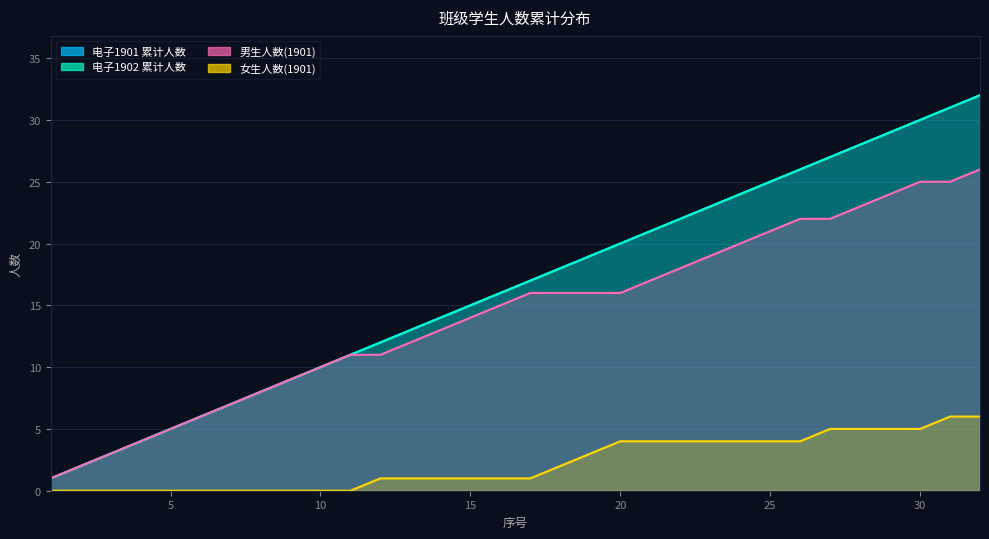

At how many categories does at least one series exceed 29?

3